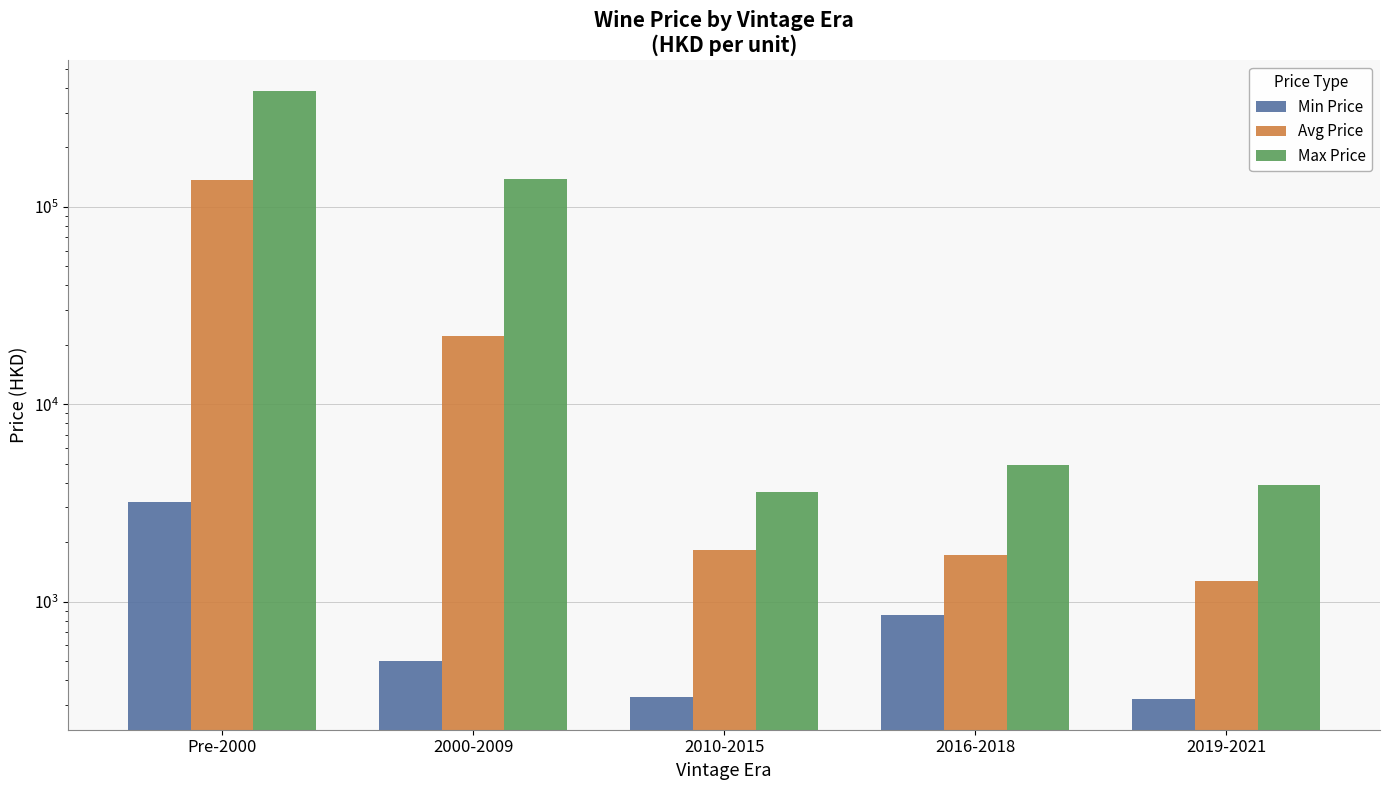

At which label does Avg Price reach its peak?

Pre-2000